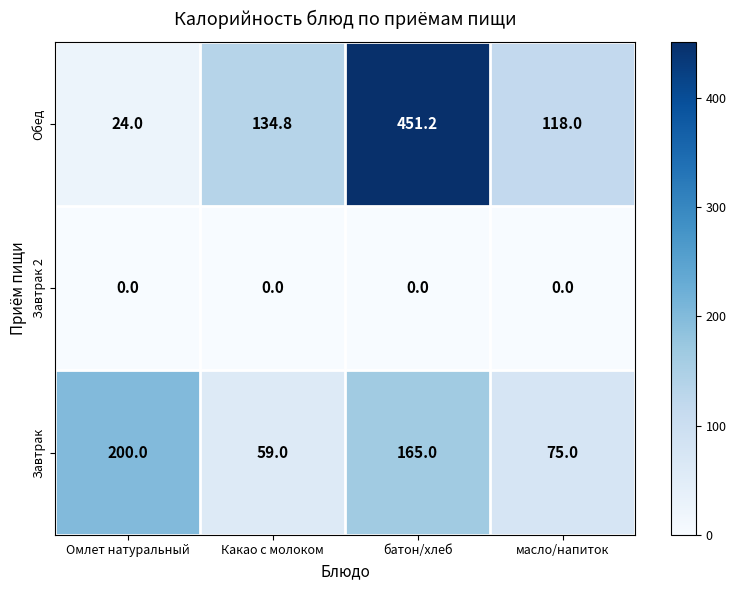

How many series are shown in this chart?

3